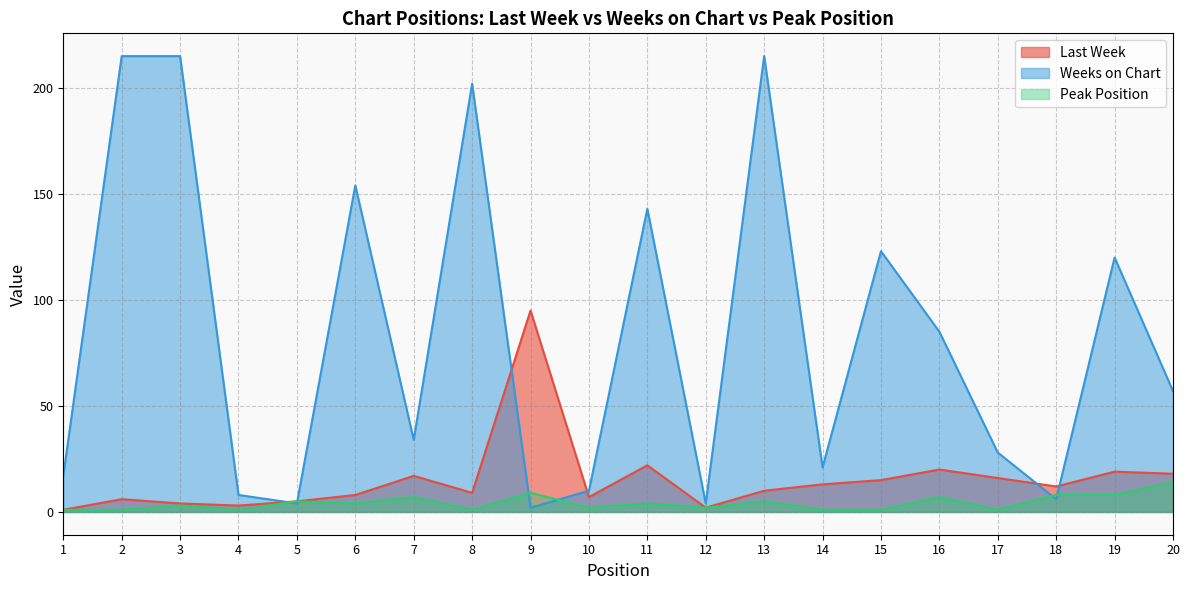

What is the highest value of the Peak Position series?

14